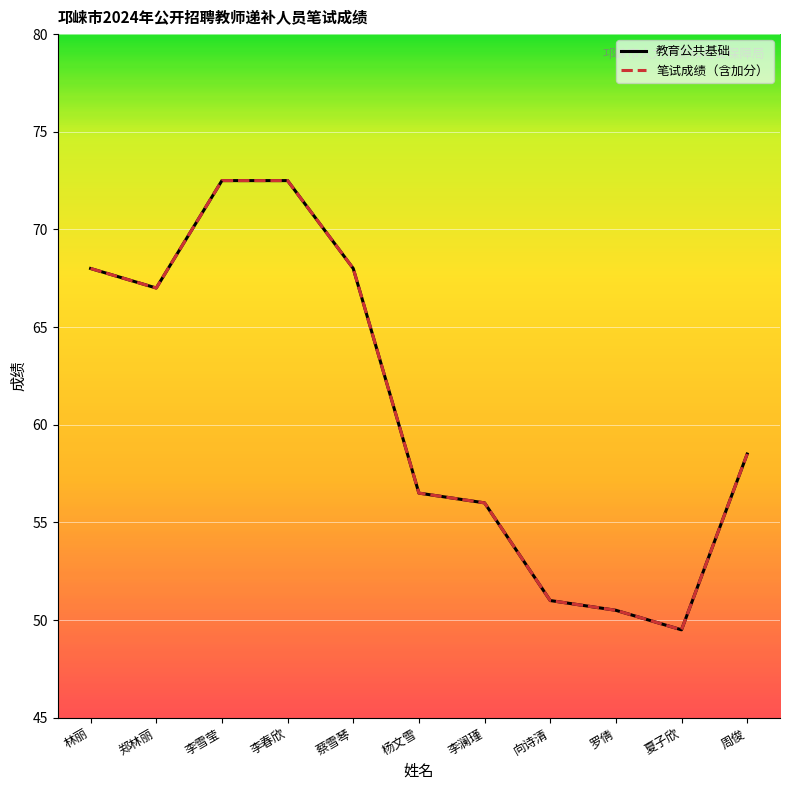

Does the chart have visible grid lines?

Yes